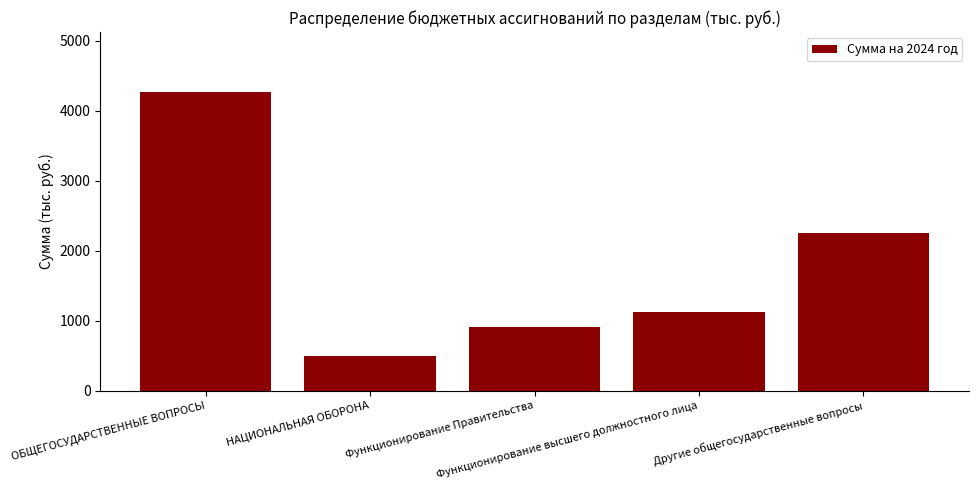

Which label corresponds to the smallest value in the chart?

НАЦИОНАЛЬНАЯ ОБОРОНА